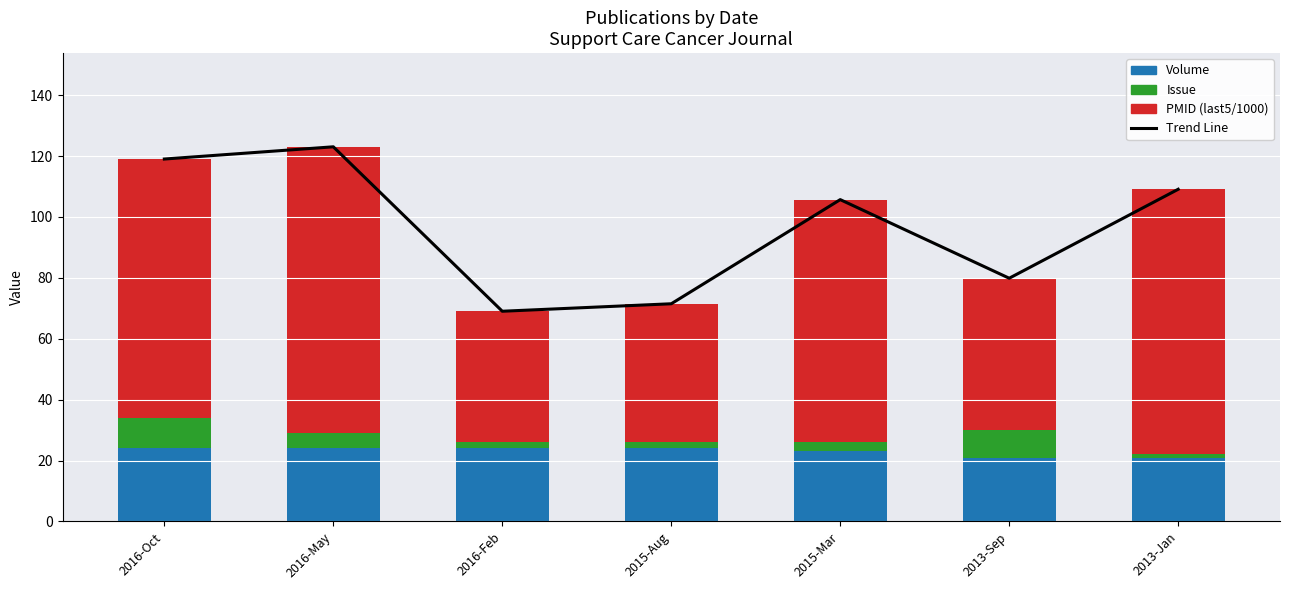

Which series has the largest total across all categories?

Trend Line